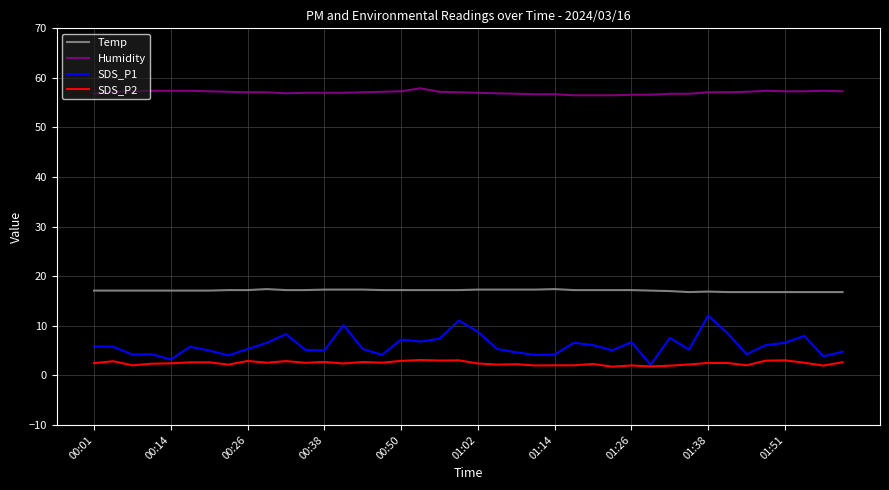

Which series has the largest total across all categories?

Humidity